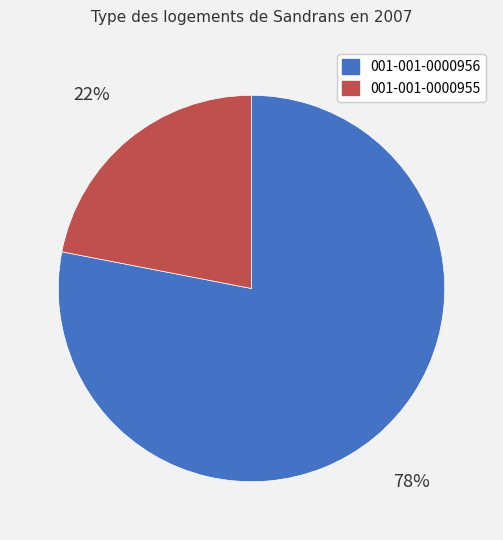

Count the number of slices in the pie.

2